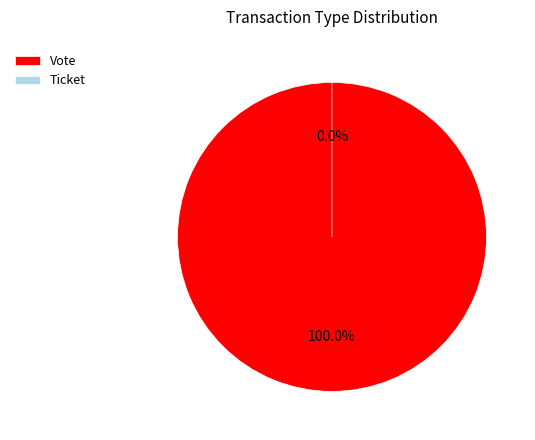

The Ticket slice represents 0% of the pie. True or false?

True